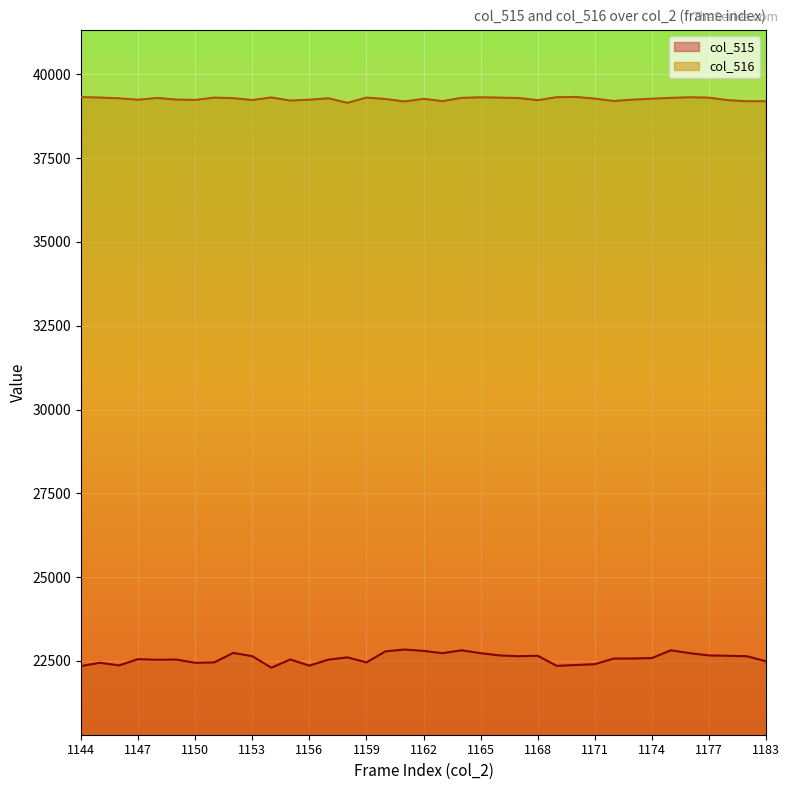

What is the value of the col_515 point at the 21st from the left?

22818